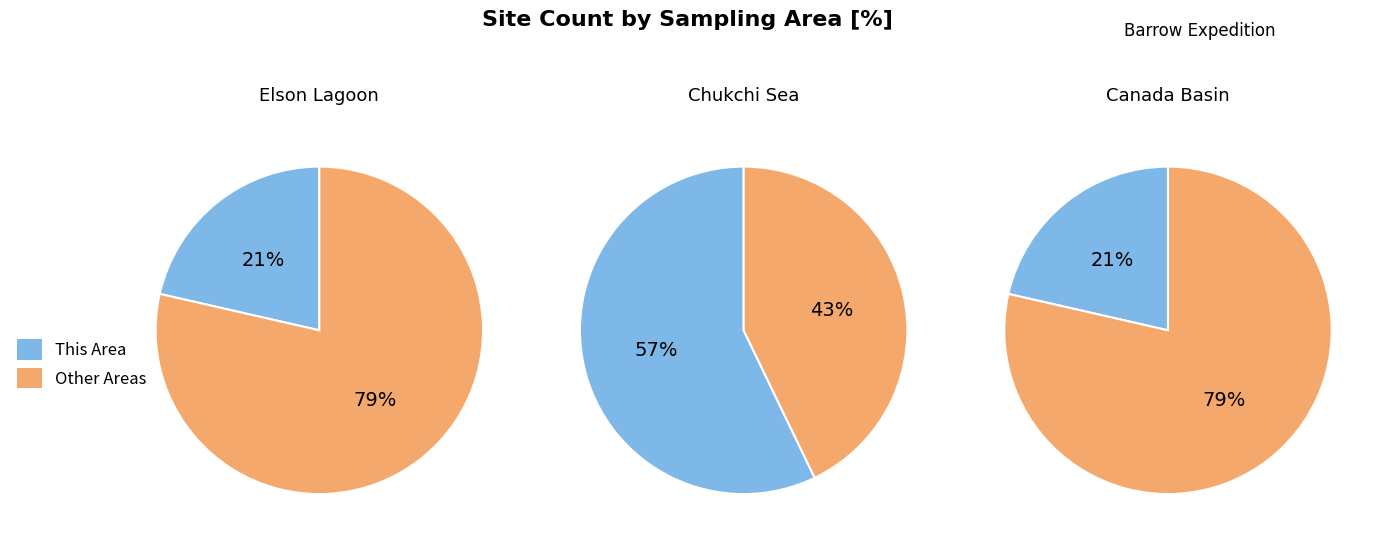

To the nearest percent, what is the combined percentage of Canada Basin and Elson Lagoon?

43%